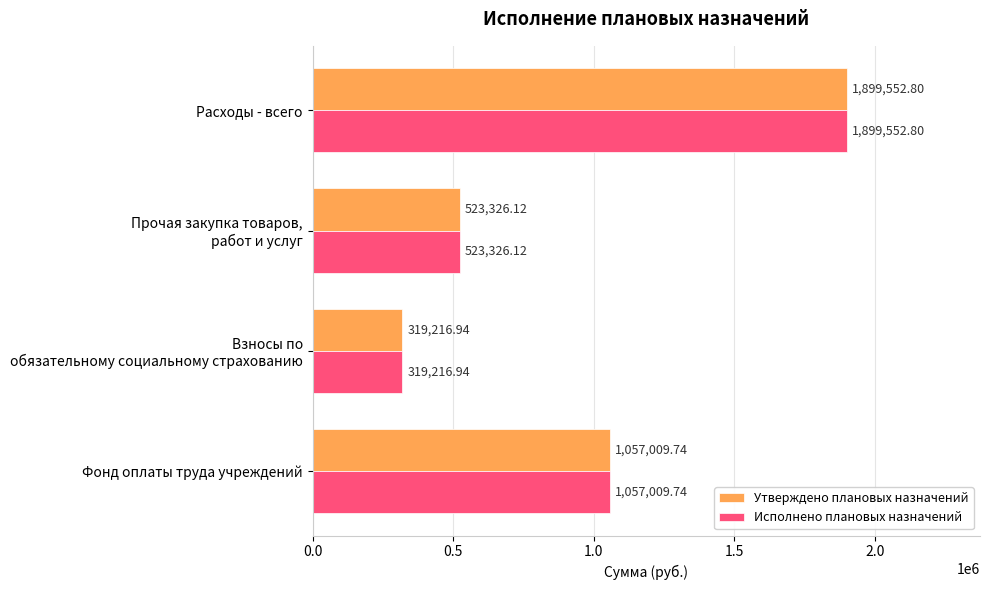

What is the sum of all Утверждено плановых назначений values?

3799105.6